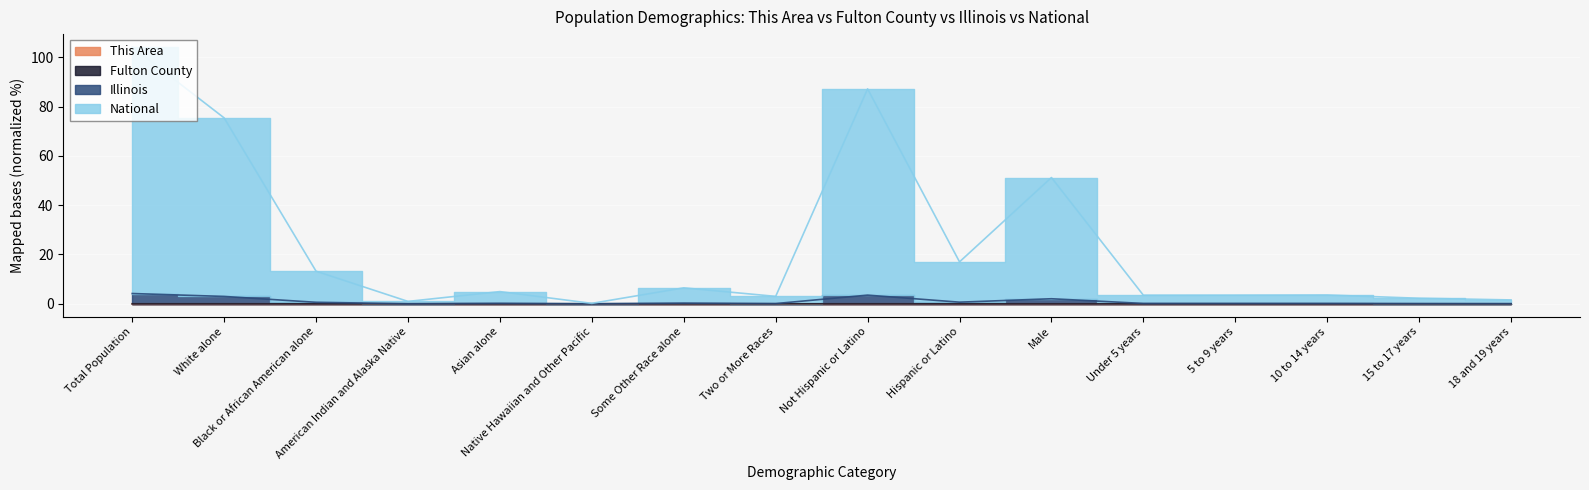

How many lines are shown in the chart?

4